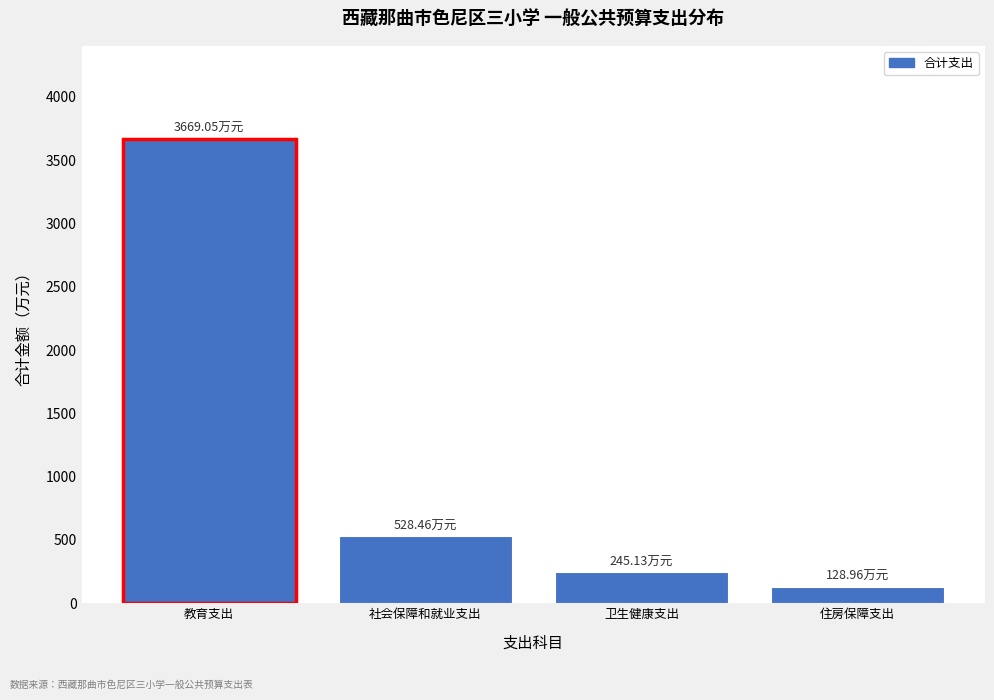

Rank the categories by value from lowest to highest.

住房保障支出, 卫生健康支出, 社会保障和就业支出, 教育支出